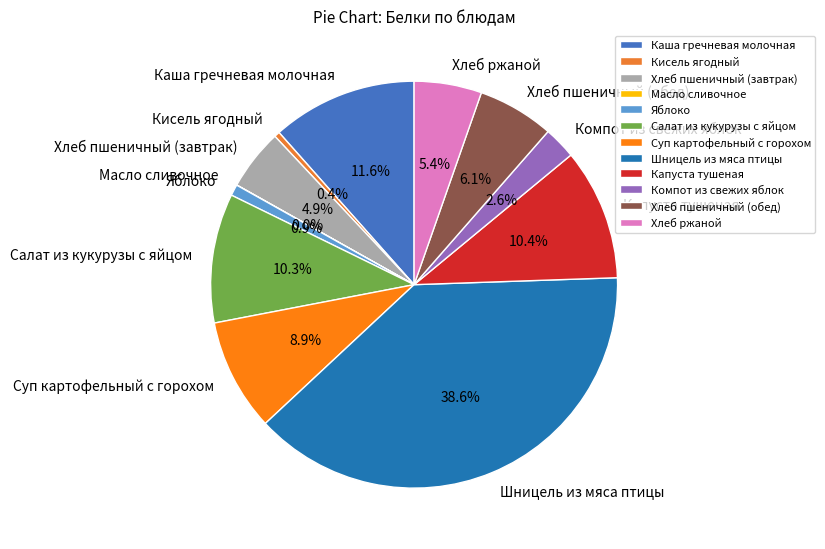

The Шницель из мяса птицы slice represents 39% of the pie. True or false?

True